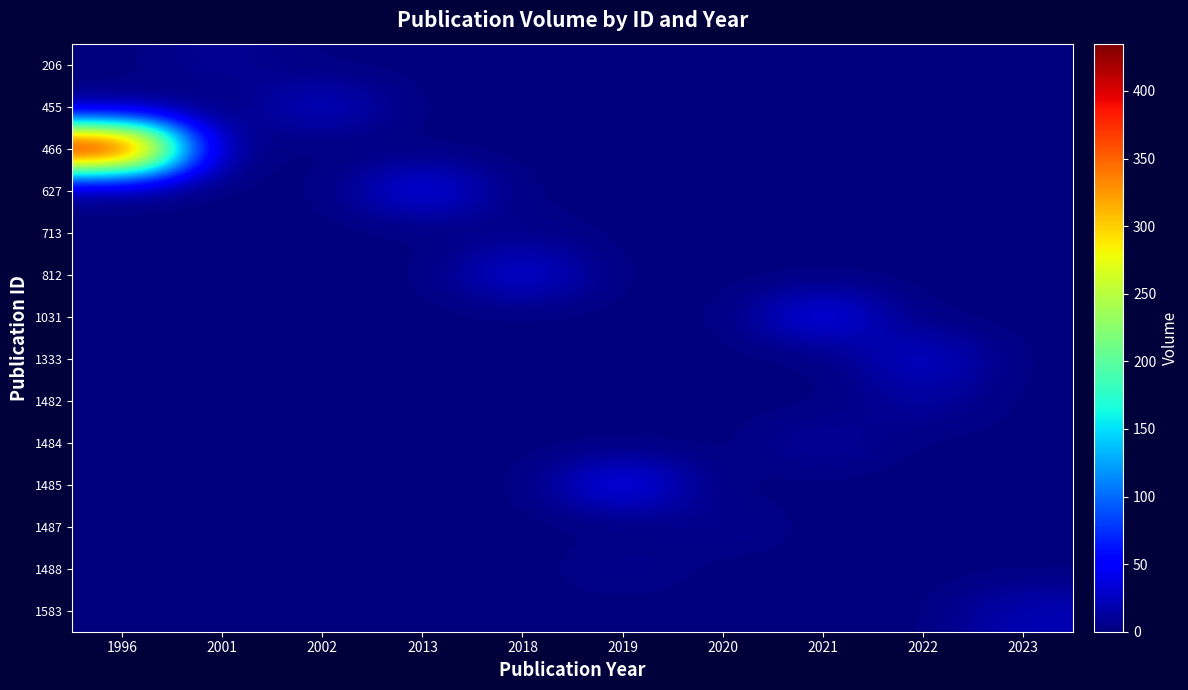

Reading left to right, list all the values displayed in this chart.

206: 1996=0	2001=10	2002=0	2013=0	2018=0	2019=0	2020=0	2021=0	2022=0	2023=0
455: 1996=0	2001=0	2002=28	2013=0	2018=0	2019=0	2020=0	2021=0	2022=0	2023=0
466: 1996=435	2001=0	2002=0	2013=0	2018=0	2019=0	2020=0	2021=0	2022=0	2023=0
627: 1996=0	2001=0	2002=0	2013=43	2018=0	2019=0	2020=0	2021=0	2022=0	2023=0
713: 1996=0	2001=0	2002=0	2013=0	2018=5	2019=0	2020=0	2021=0	2022=0	2023=0
812: 1996=0	2001=0	2002=0	2013=0	2018=37	2019=0	2020=0	2021=0	2022=0	2023=0
1031: 1996=0	2001=0	2002=0	2013=0	2018=0	2019=0	2020=0	2021=45	2022=0	2023=0
1333: 1996=0	2001=0	2002=0	2013=0	2018=0	2019=0	2020=0	2021=0	2022=31	2023=0
1482: 1996=0	2001=0	2002=0	2013=0	2018=0	2019=0	2020=0	2021=0	2022=14	2023=0
1484: 1996=0	2001=0	2002=0	2013=0	2018=0	2019=0	2020=0	2021=13	2022=0	2023=0
1485: 1996=0	2001=0	2002=0	2013=0	2018=0	2019=48	2020=0	2021=0	2022=0	2023=0
1487: 1996=0	2001=0	2002=0	2013=0	2018=0	2019=0	2020=7	2021=0	2022=0	2023=0
1488: 1996=0	2001=0	2002=0	2013=0	2018=0	2019=6	2020=0	2021=0	2022=0	2023=0
1583: 1996=0	2001=0	2002=0	2013=0	2018=0	2019=0	2020=0	2021=0	2022=0	2023=21